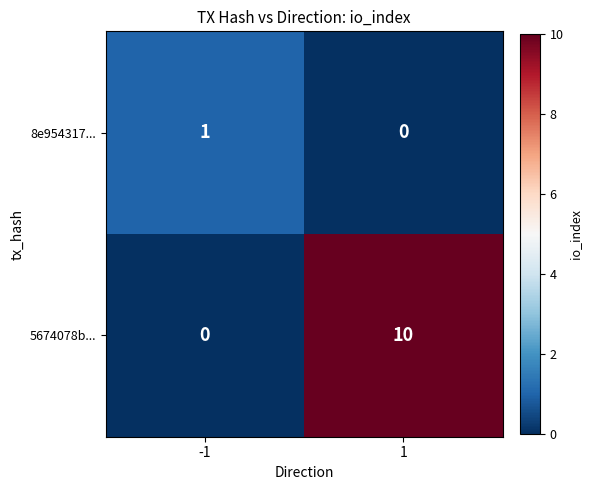

How many distinct data groups are displayed?

2